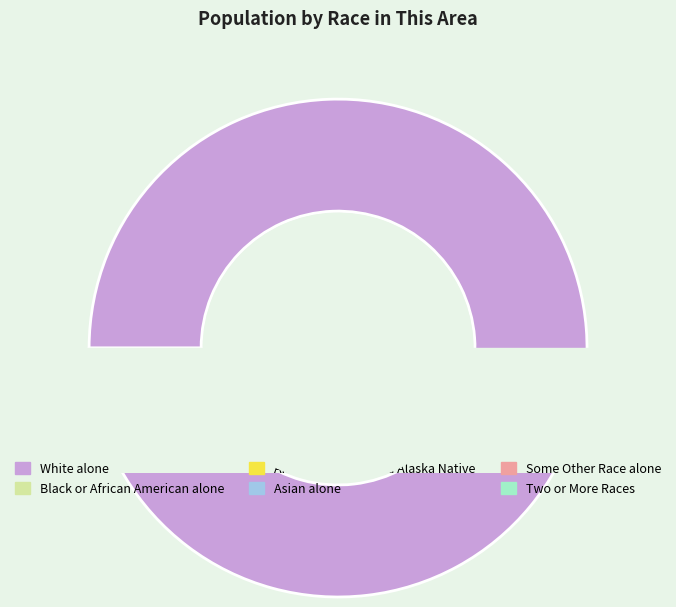

Is it true that White alone is 98% of the pie?

True